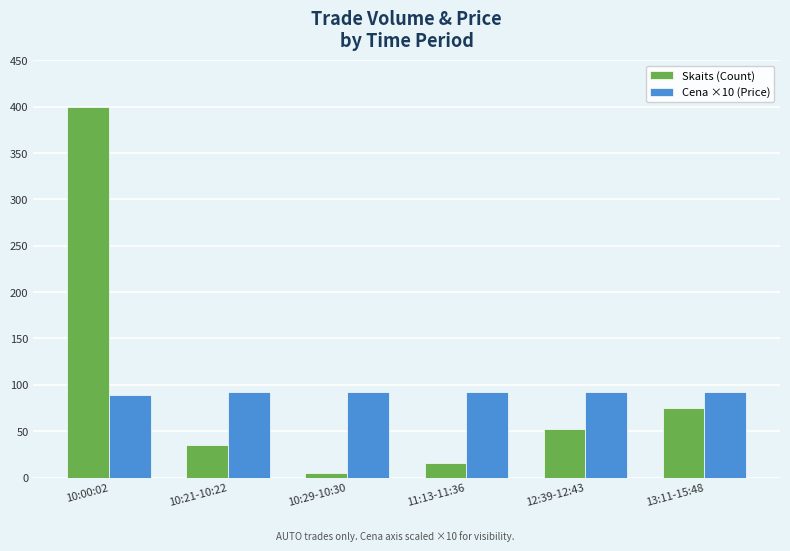

What is the difference between the Cena ×10 (Price) values at 10:21-10:22 and 13:11-15:48?

0.5